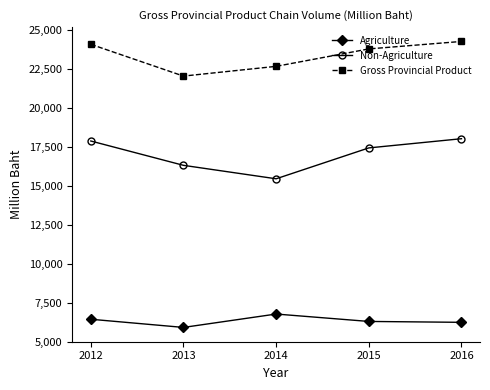

Does the chart have visible grid lines?

No